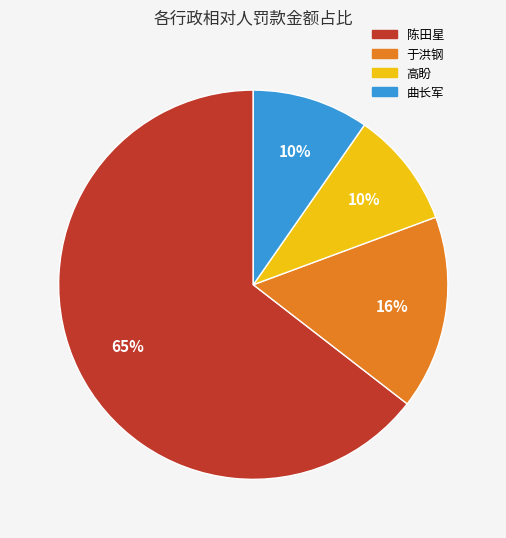

How many slices are in this pie chart?

4